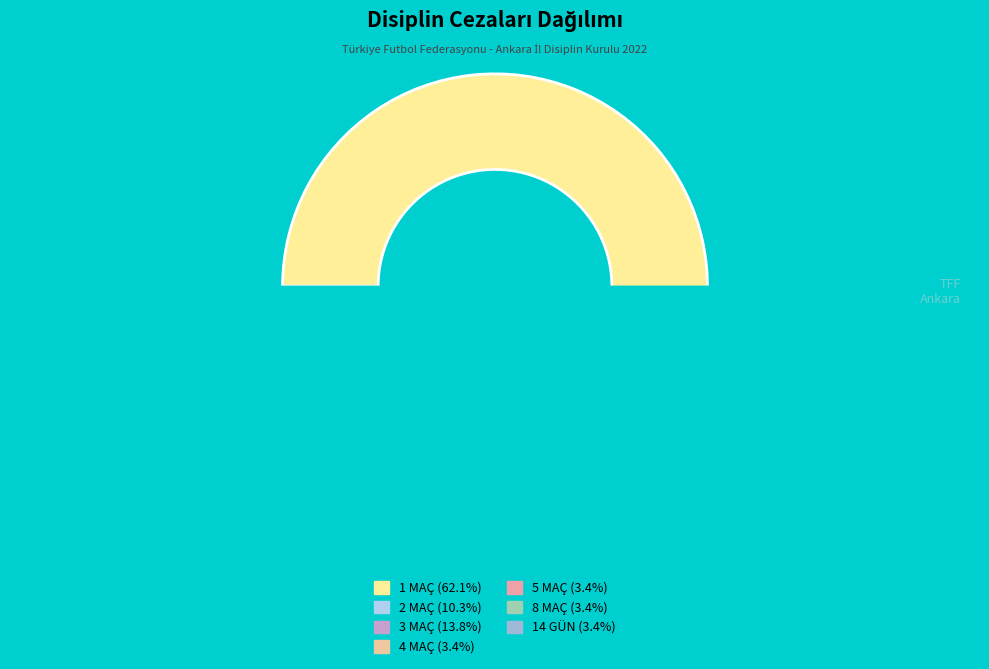

Which has a higher value, 1 MAÇ or 8 MAÇ?

1 MAÇ